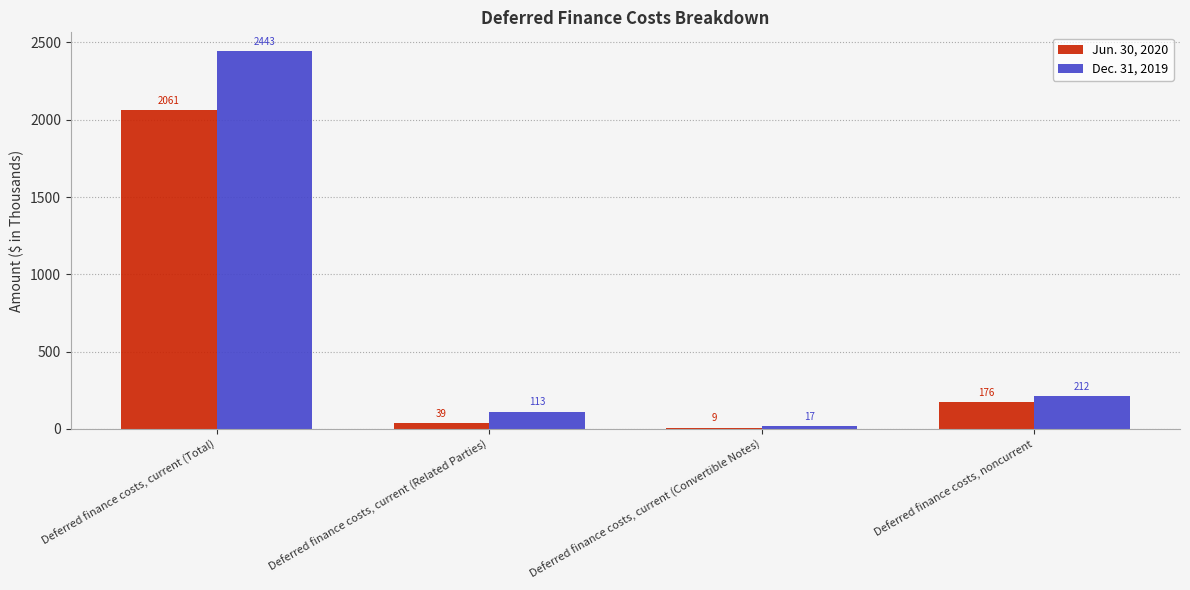

Are the bars grouped side by side (vs. stacked)?

Yes